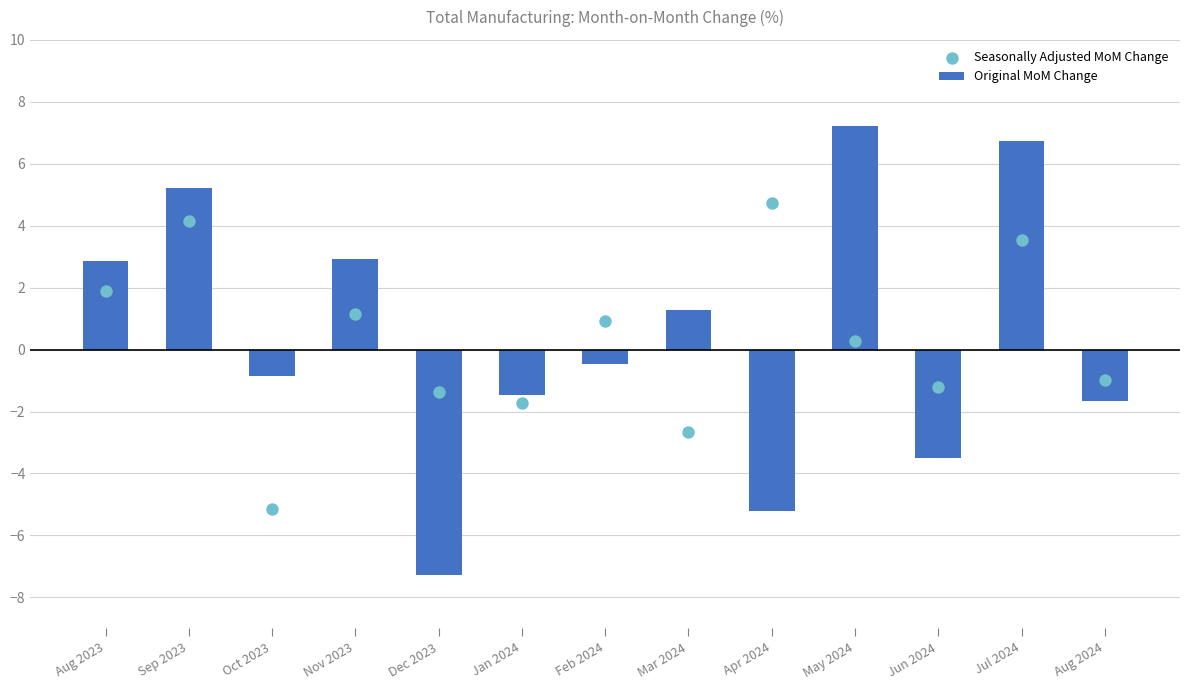

Which series has the widest spread of Y values?

Original MoM Change